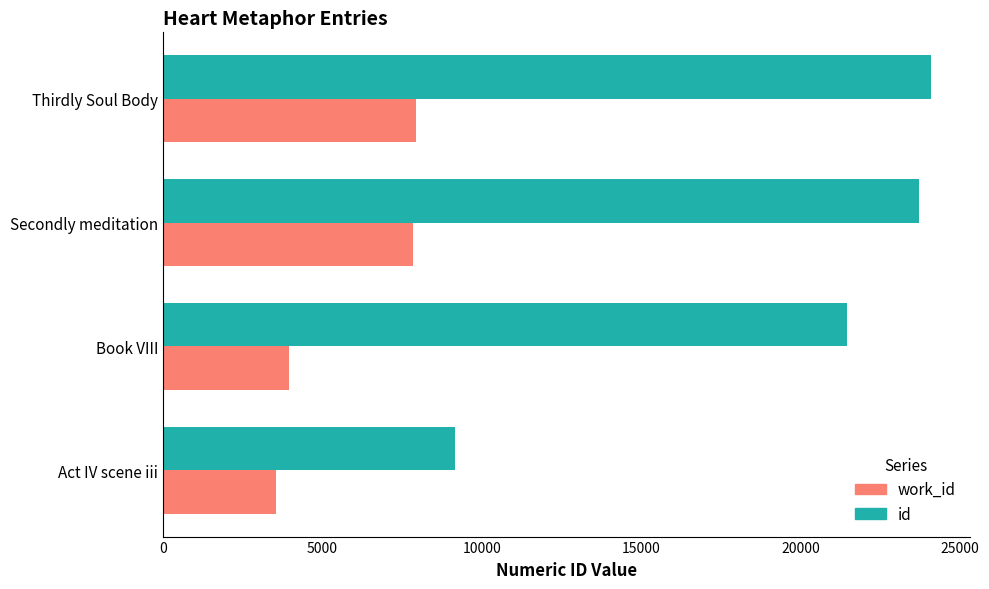

At how many categories does at least one series exceed 15822?

3